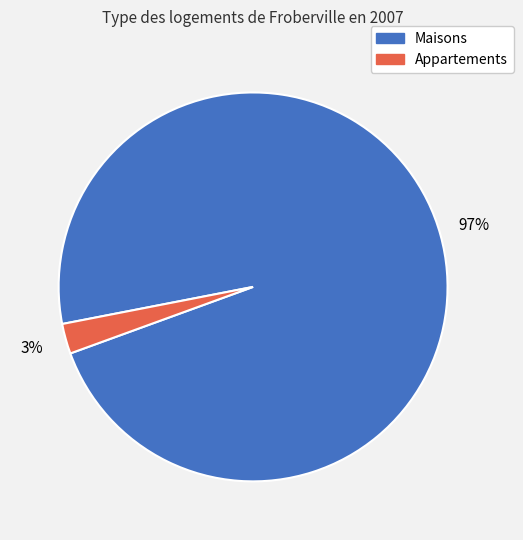

Does any single category account for the majority?

Yes